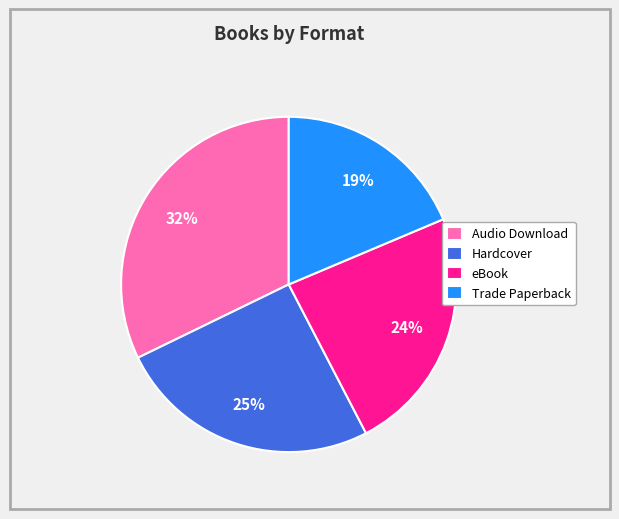

What percentage is the Trade Paperback slice, to the nearest percent?

19%